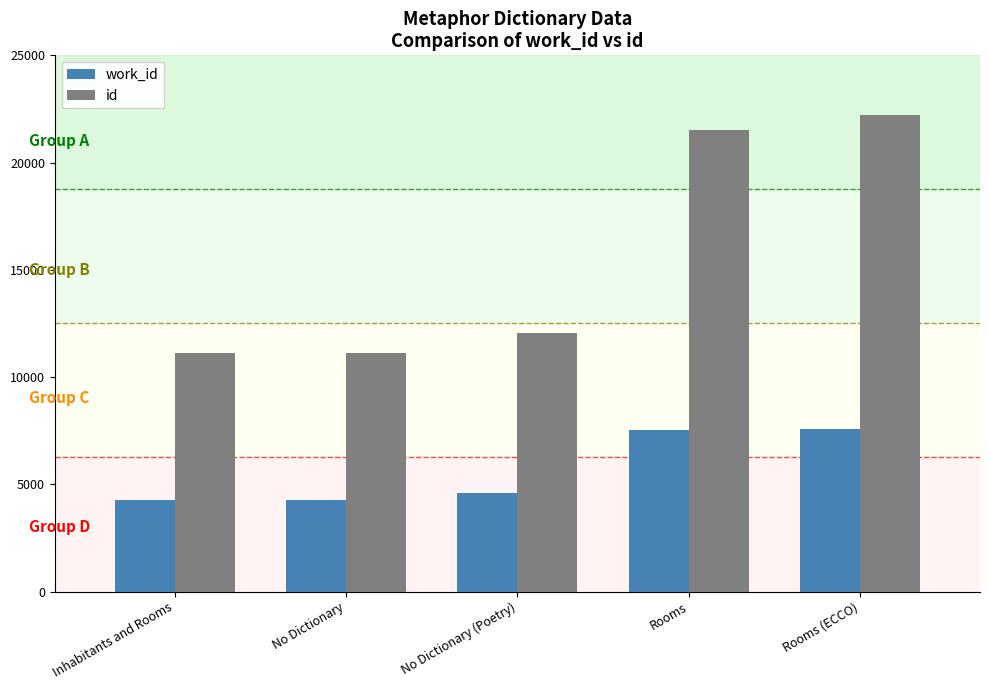

True or false: work_id has a value of 1869 at No Dictionary.

False